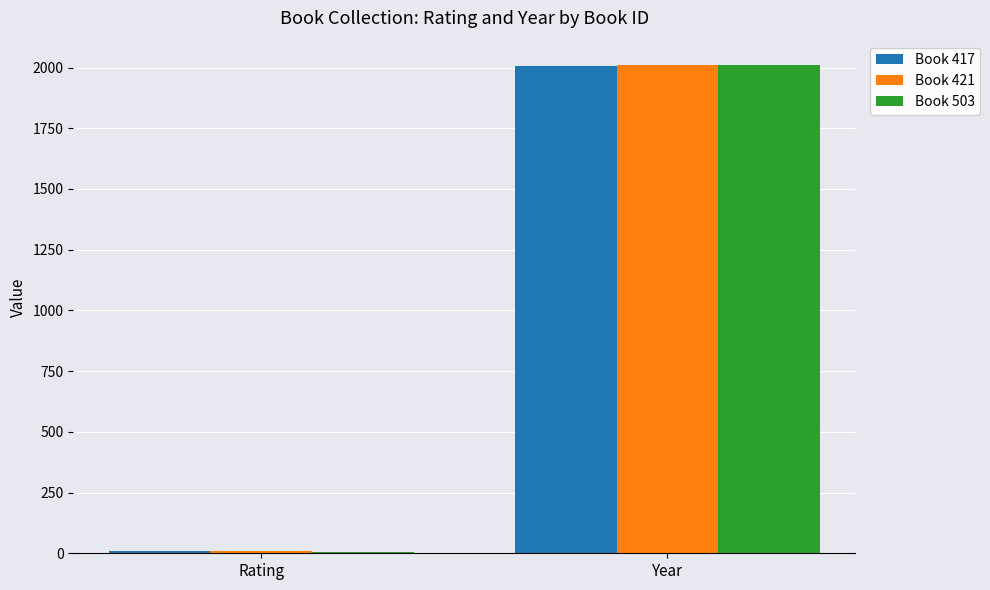

At which category is the sum across all series the highest?

Year